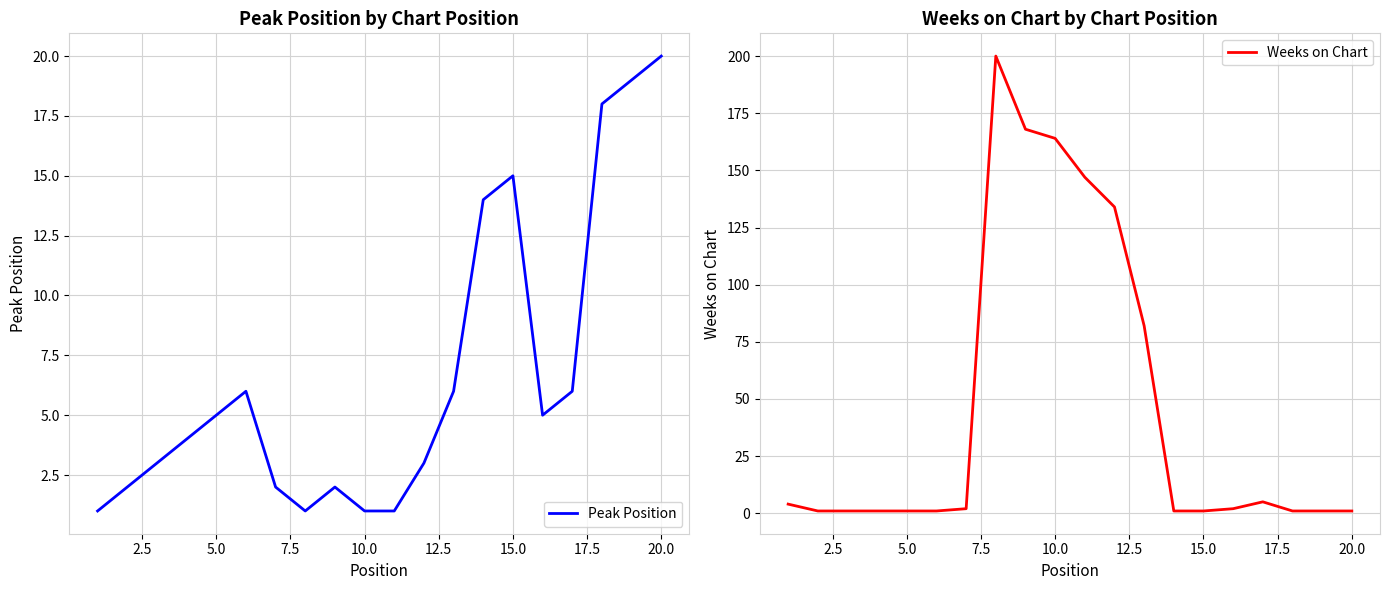

What is the average value of the Weeks on Chart series?

46